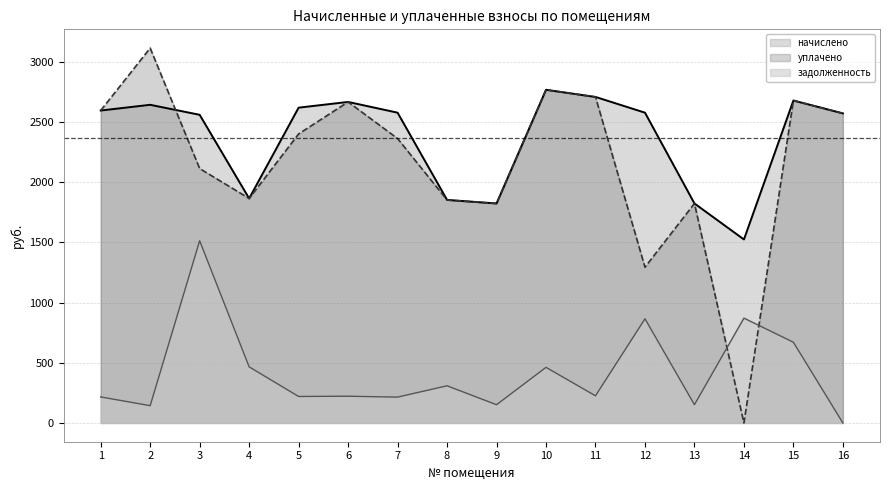

Is the value of уплачено at 5 greater than the value of задолженность at 11?

Yes